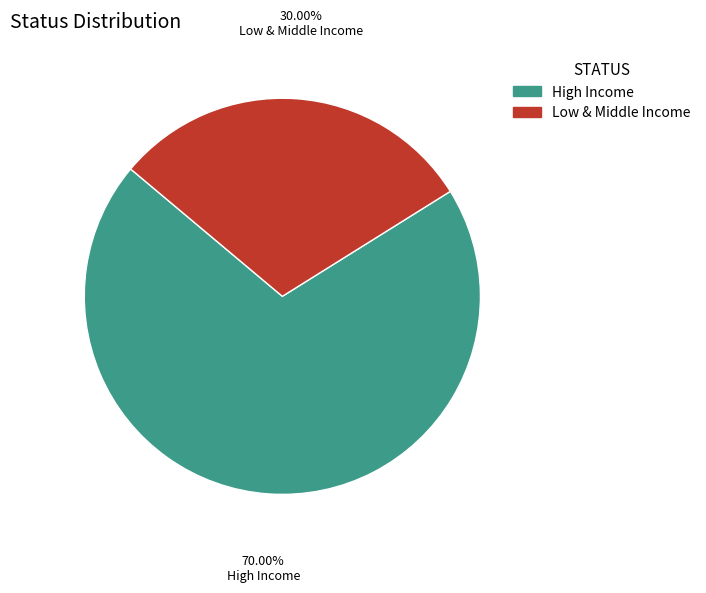

Which category accounts for the majority?

High Income